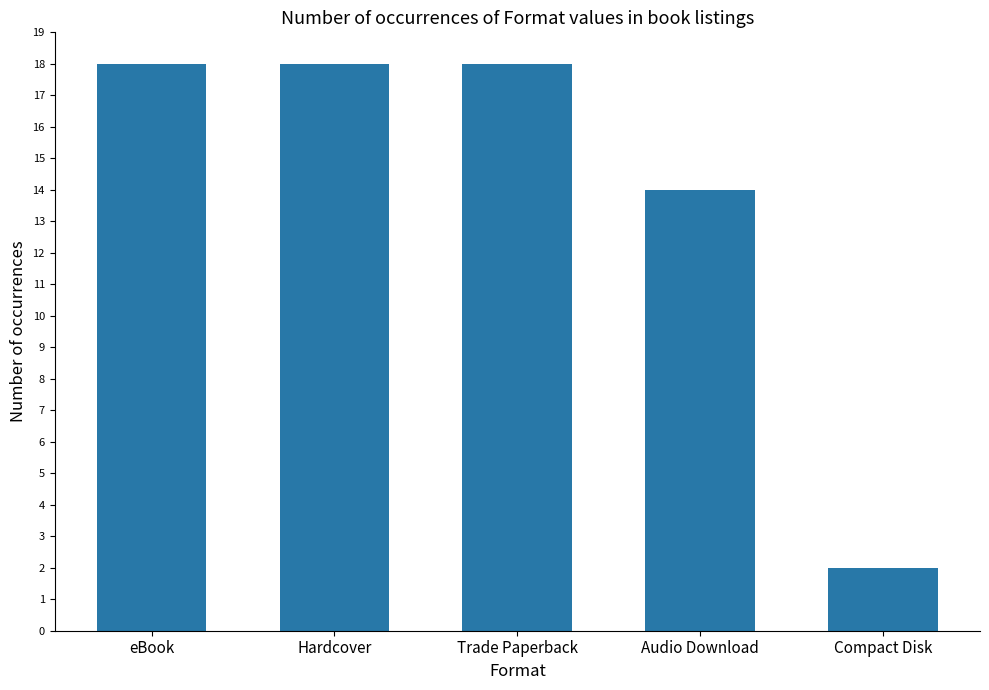

What is the average value?

14